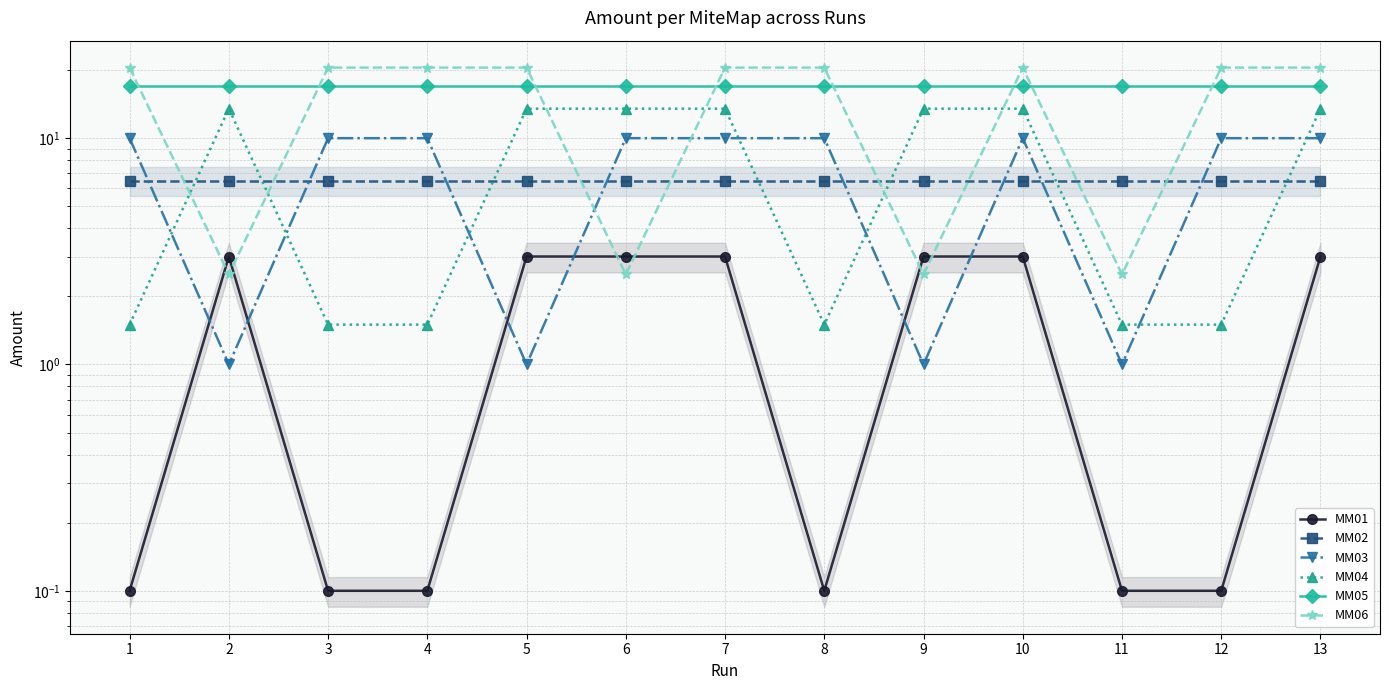

Between which two adjacent categories do MM06 and MM04 first intersect?

1 and 2